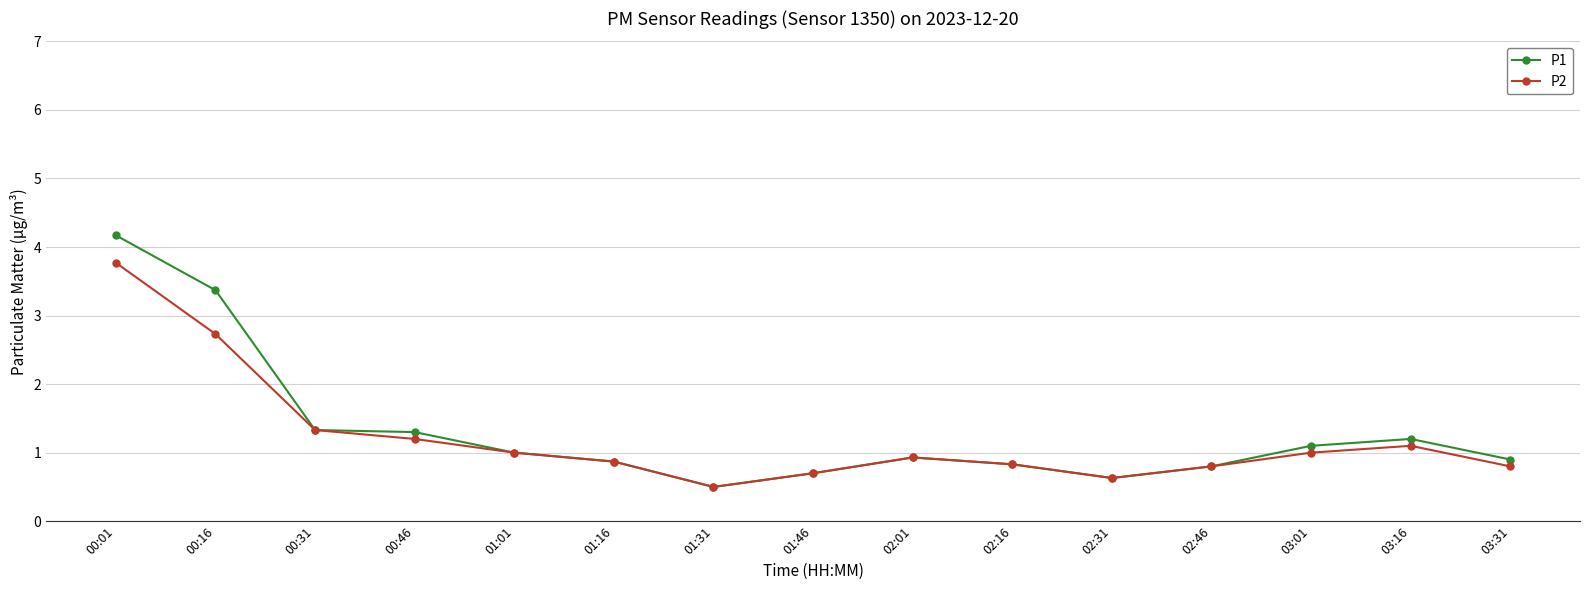

List the series in order of their overall mean, highest first.

P1, P2